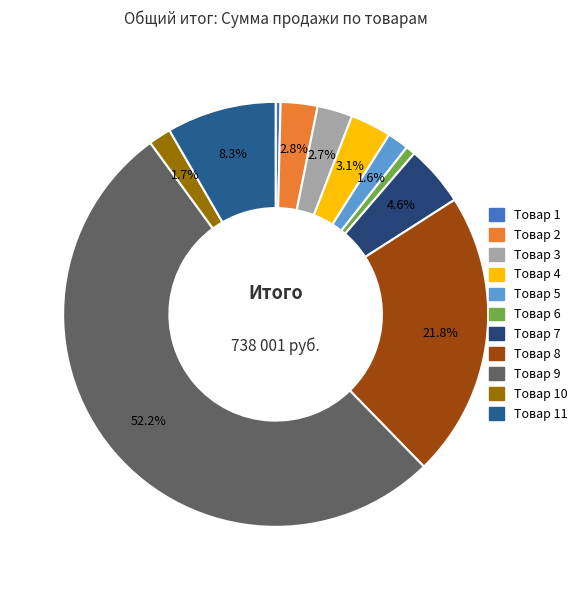

Count the number of slices in the pie.

11